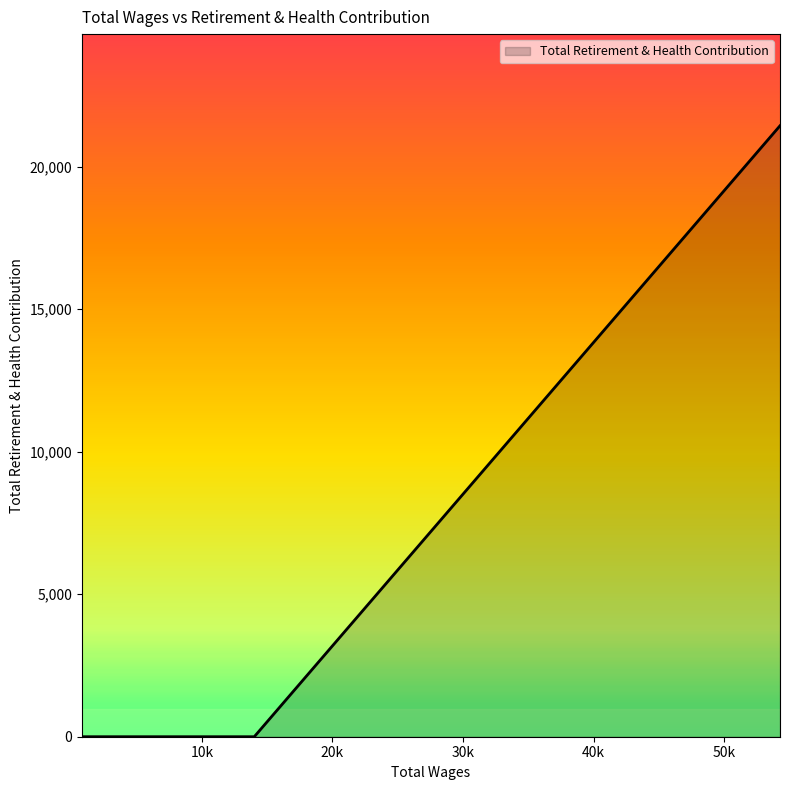

What is the maximum value shown in the chart?

21436